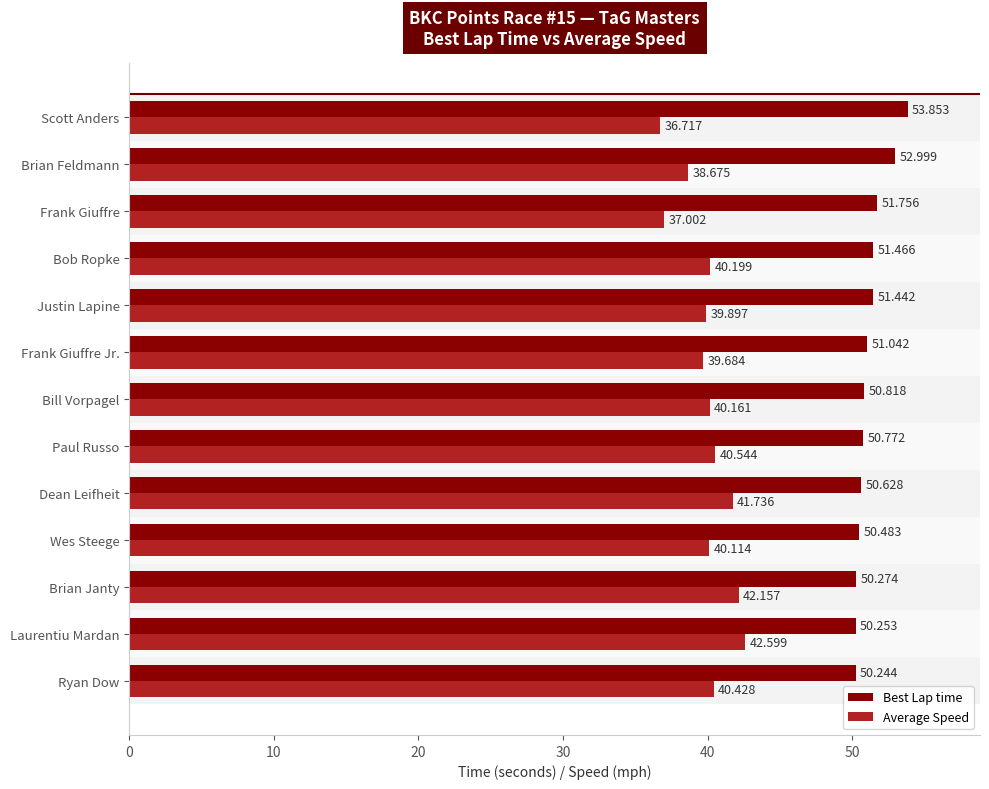

Where is Best Lap time nearest to the value 52?

Frank Giuffre